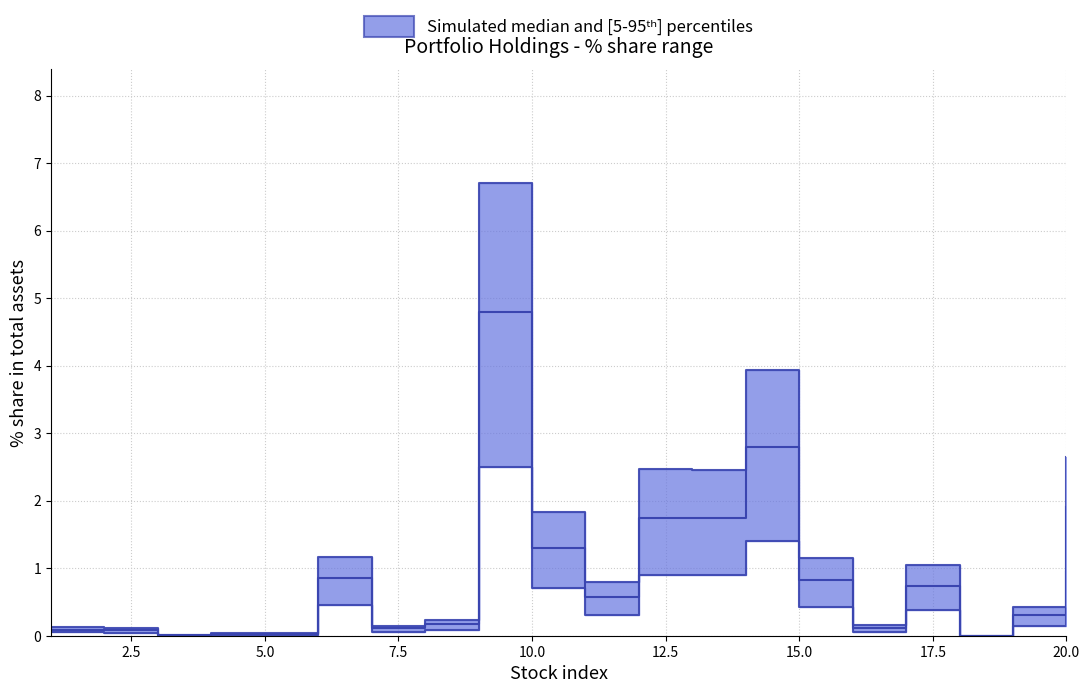

Where is pct_lower nearest to the value 1?

20